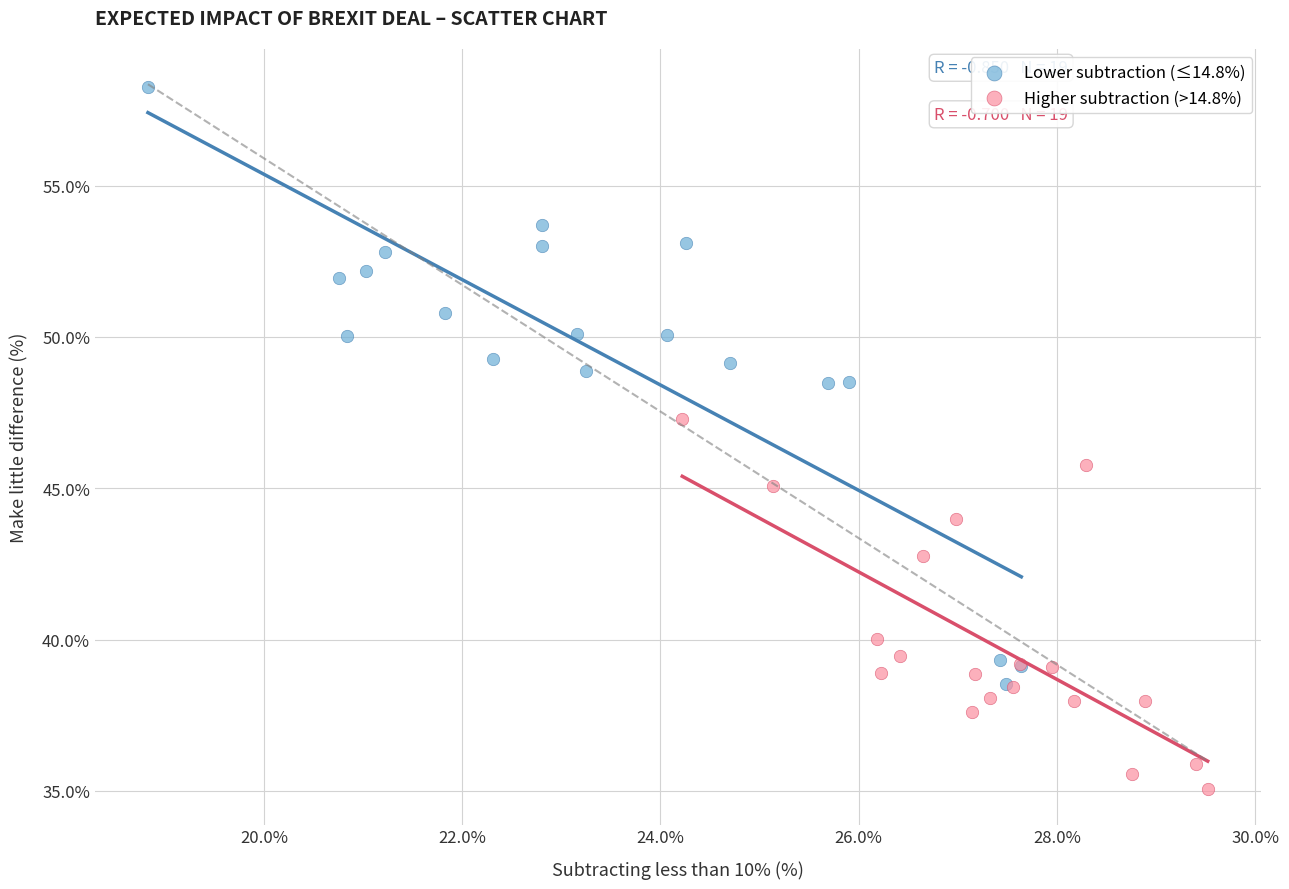

Which series has the largest Y range (max minus min)?

Lower subtraction (≤14.8%)